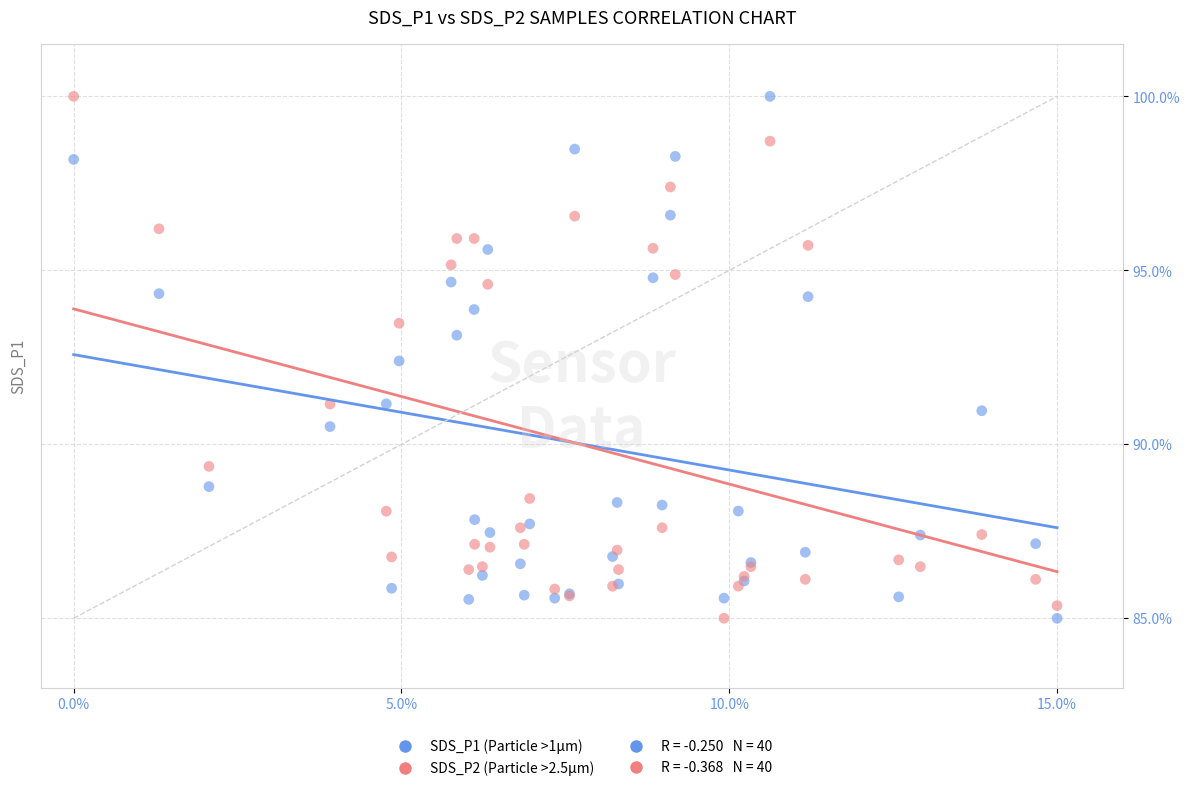

Across all series, what Y value is closest to 92?

92.4